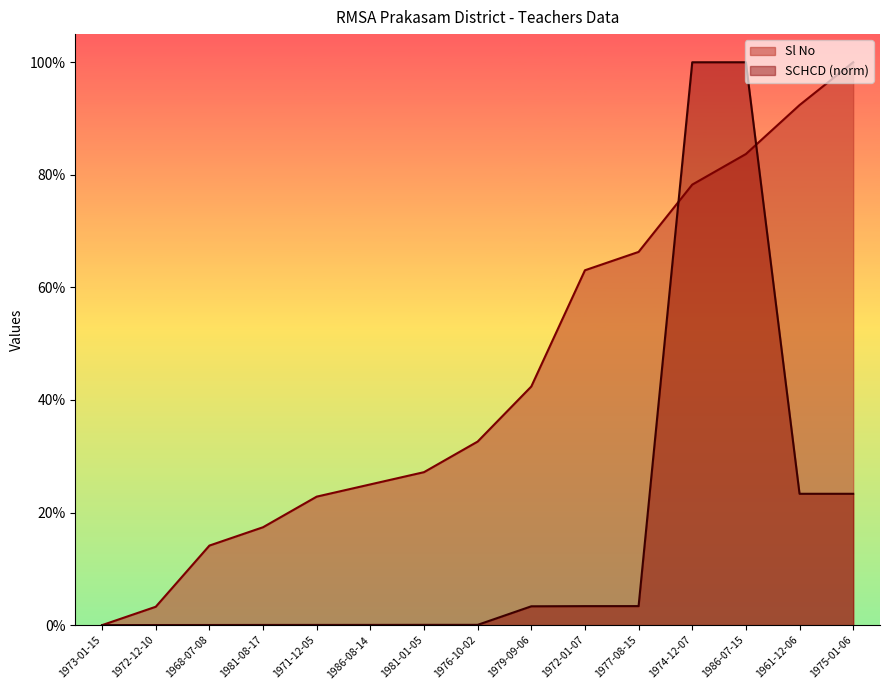

What is the sum of all Sl No values?

668.5